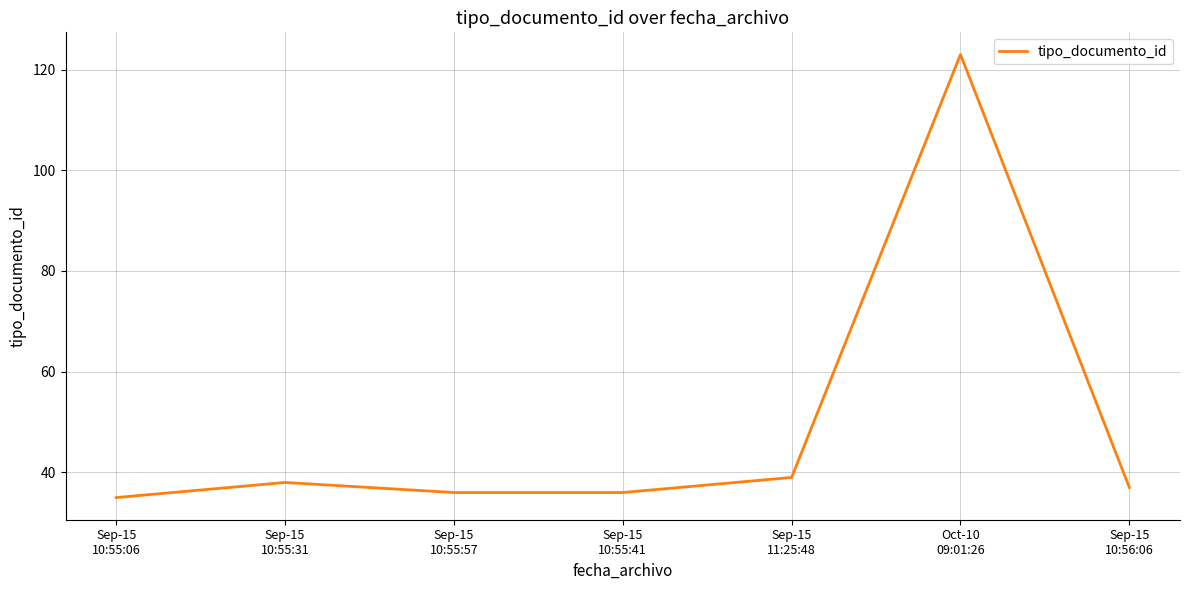

What is the change in value from Sep-15
10:55:31 to Oct-10
09:01:26?

+85